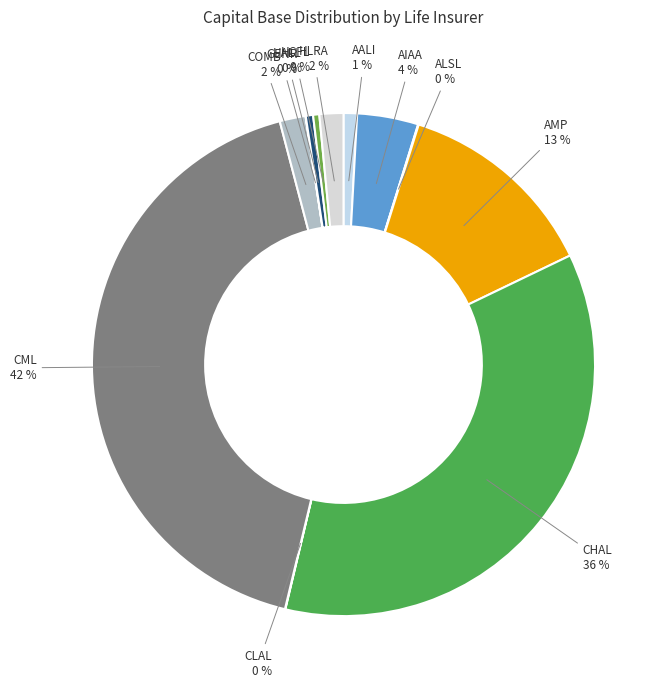

True or false: CHAL accounts for 36% of the total.

True